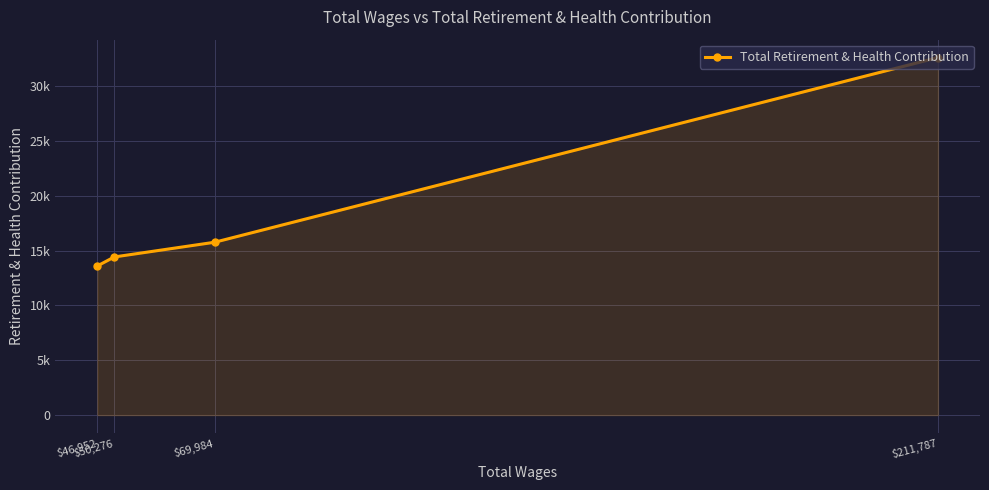

Where is the data nearest to the value 23117?

$69,984